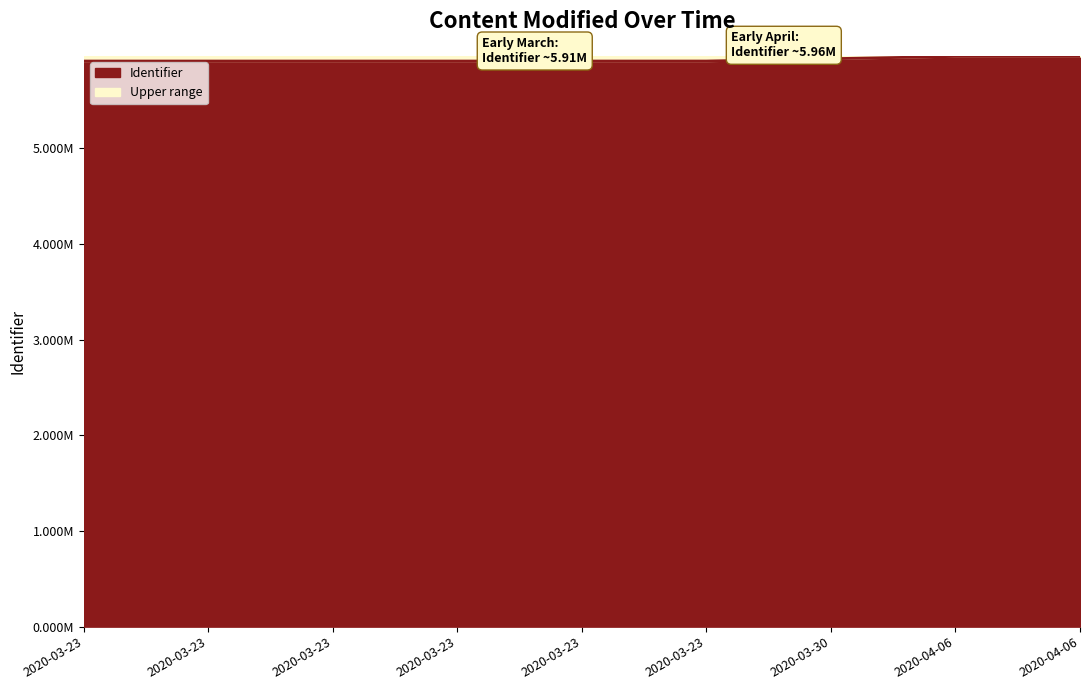

Reading right to left, transcribe all the data shown in this chart.

5959281	5959271	5935532	5910961	5910959	5910958	5910956	5910954	5910945